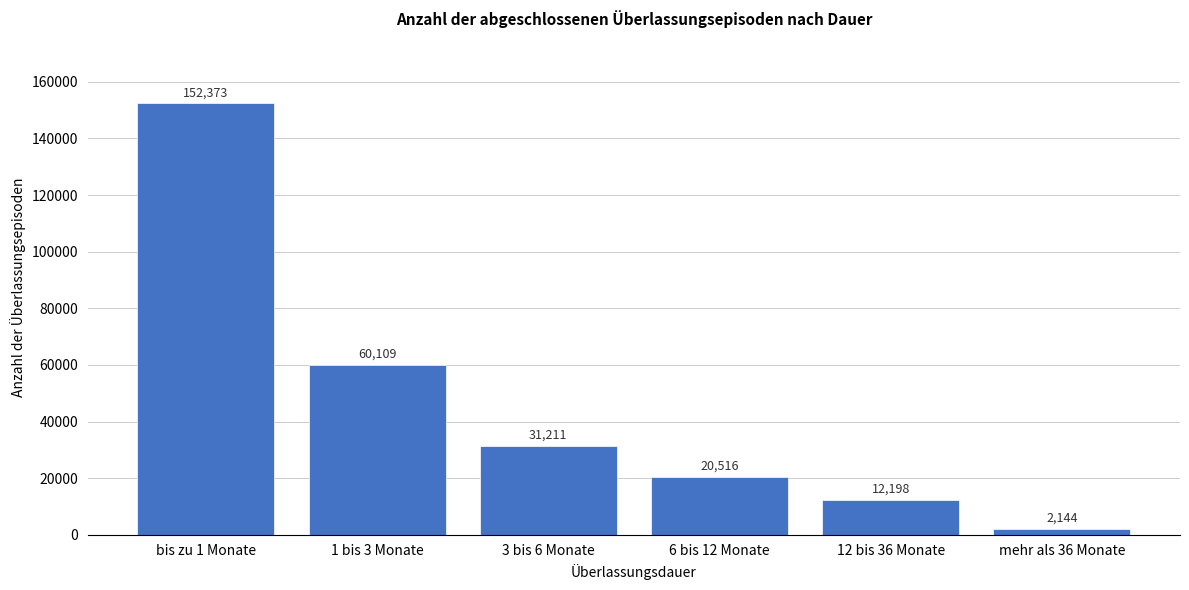

Reading right to left, what are all the values shown in this chart?

2144	12198	20516	31211	60109	152373